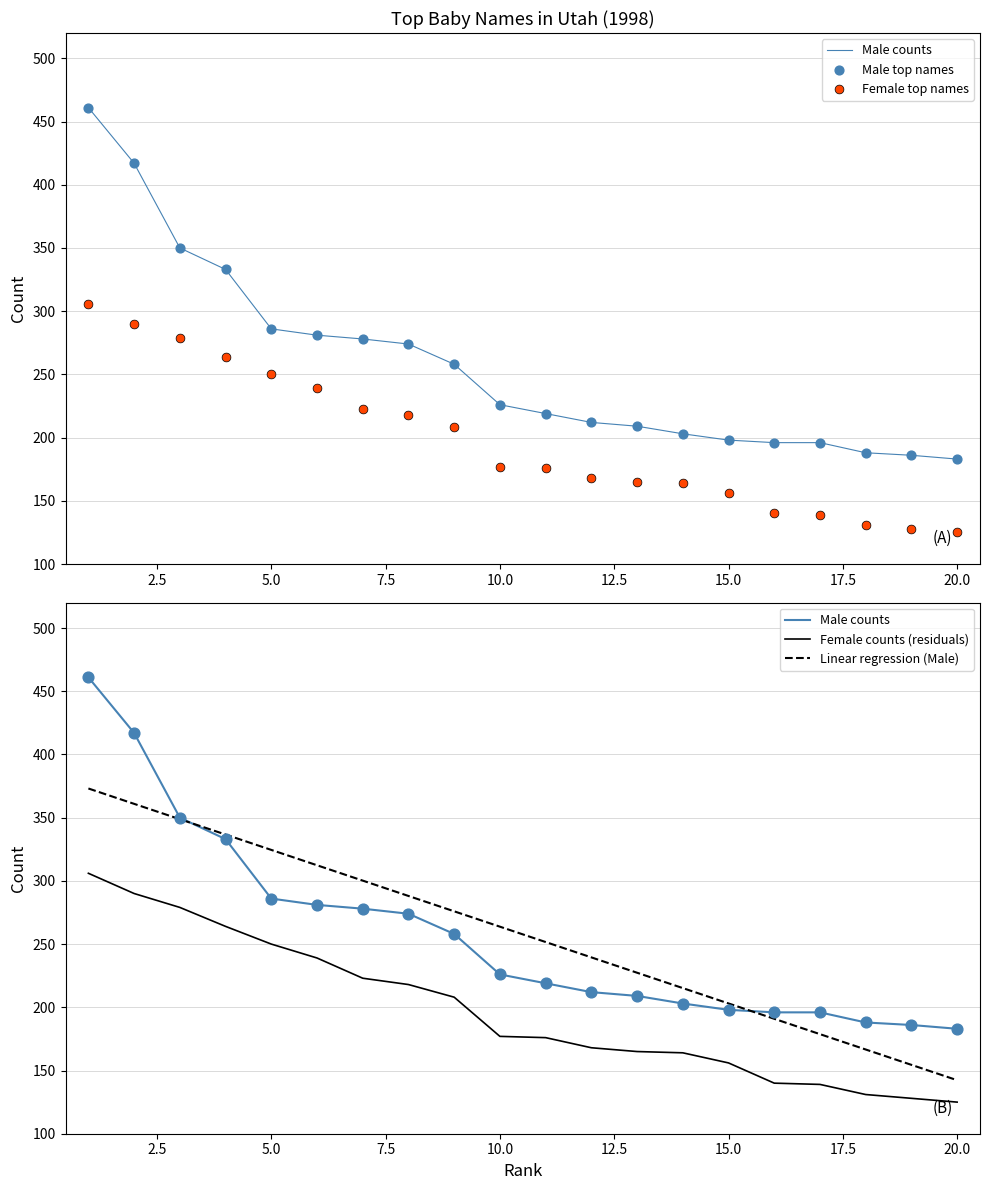

Which series has the largest Y range (max minus min)?

Male counts